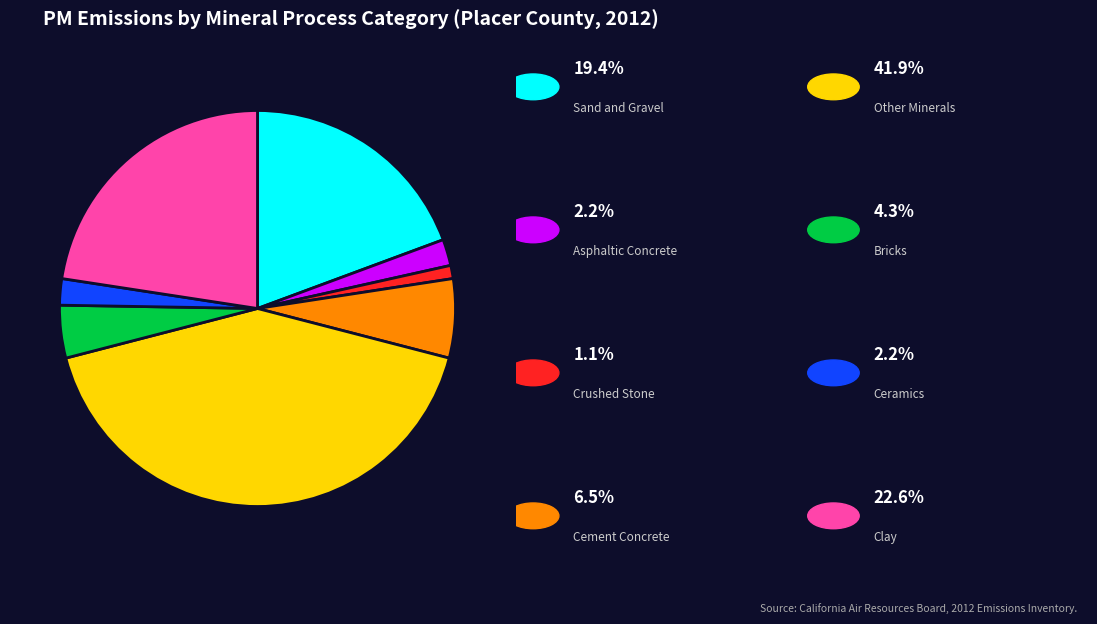

Is there any slice that represents more than half of the pie?

No